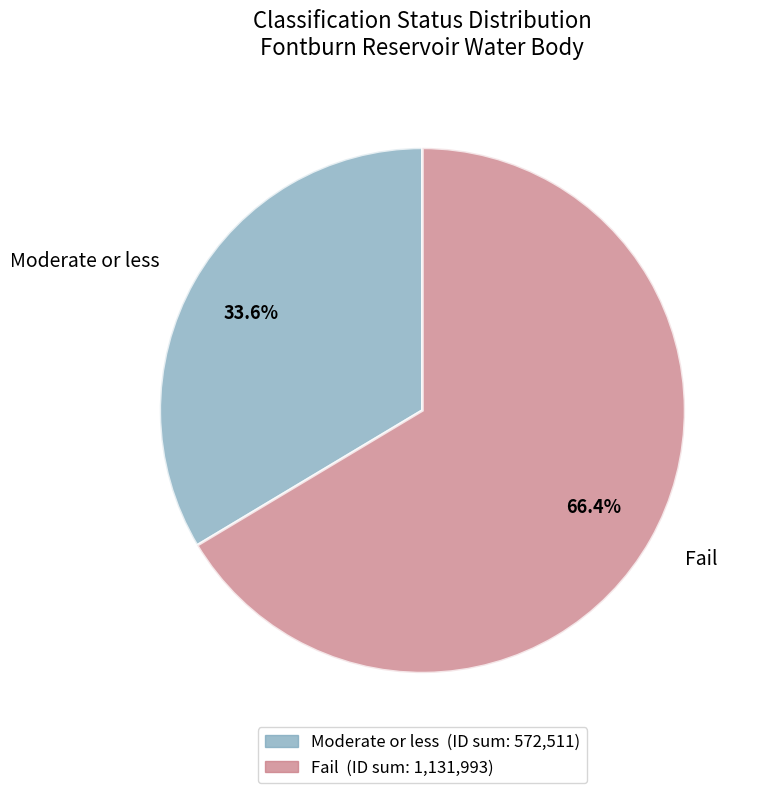

Which has a higher value, Fail or Moderate or less?

Fail